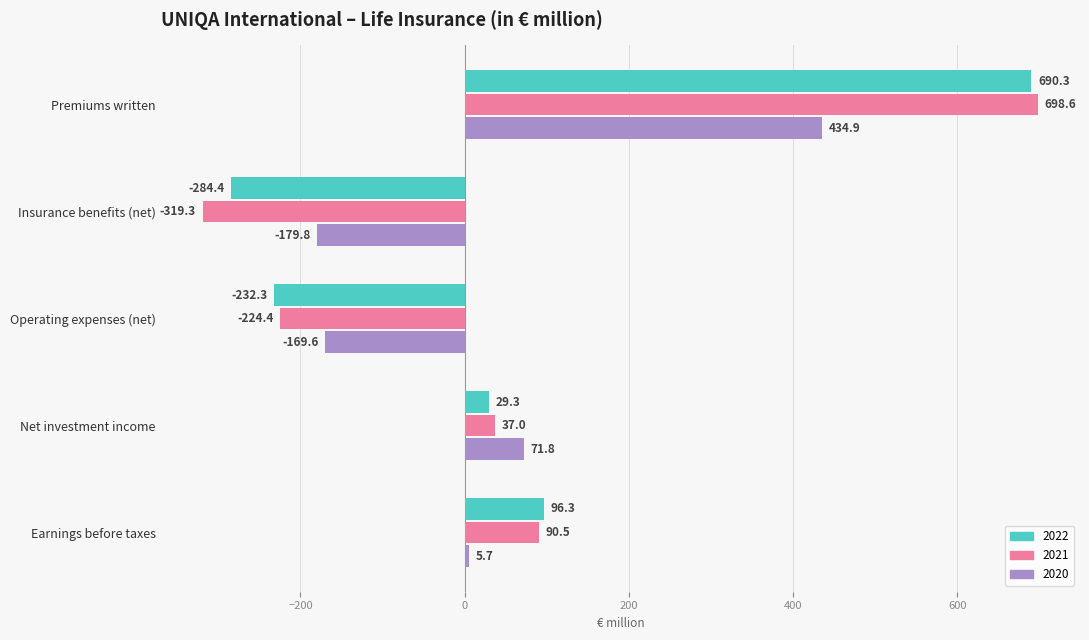

True or false: 2021 has a value of -320.6 at Operating expenses (net).

False